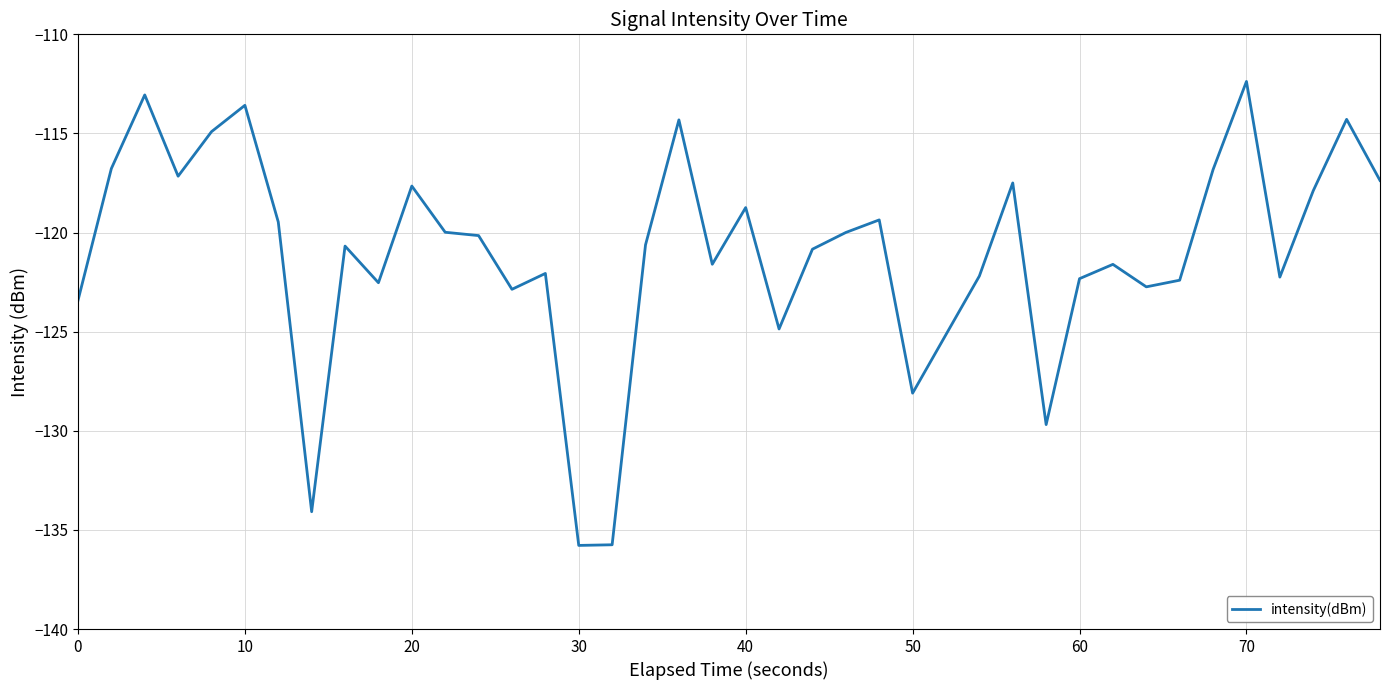

What is the difference between the maximum and minimum values?

23.4